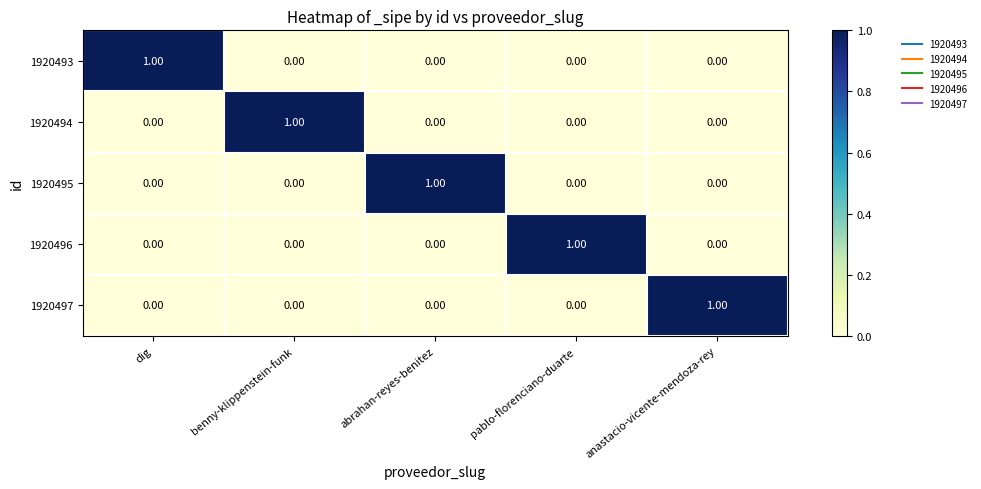

What is the total value across all series at dig?

1